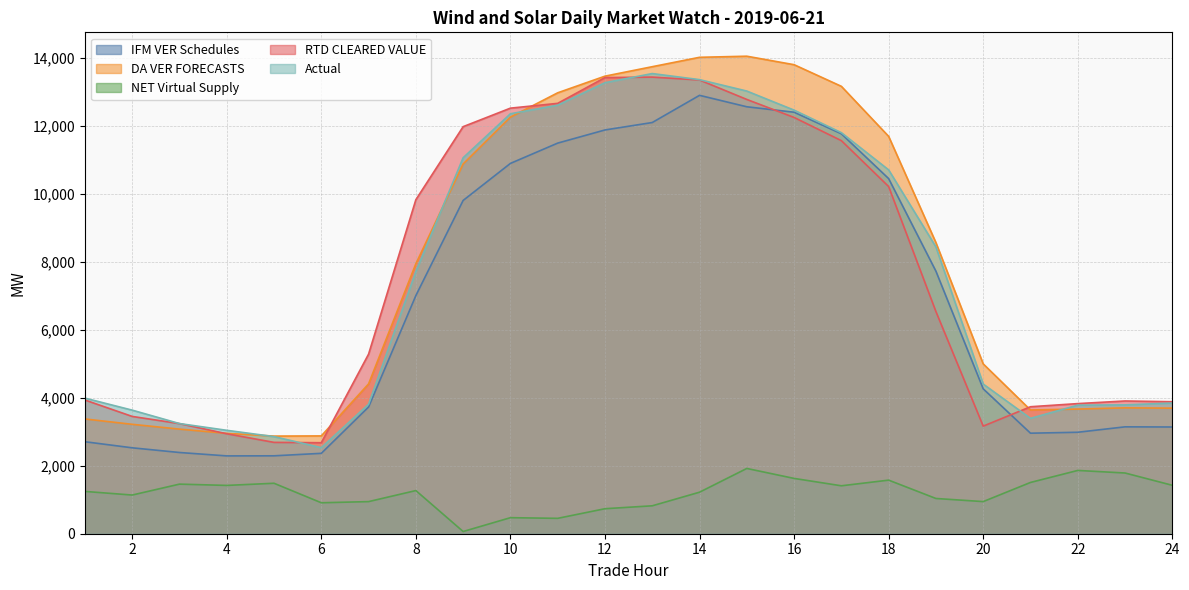

True or false: DA VER FORECASTS and RTD CLEARED VALUE intersect in this chart.

True